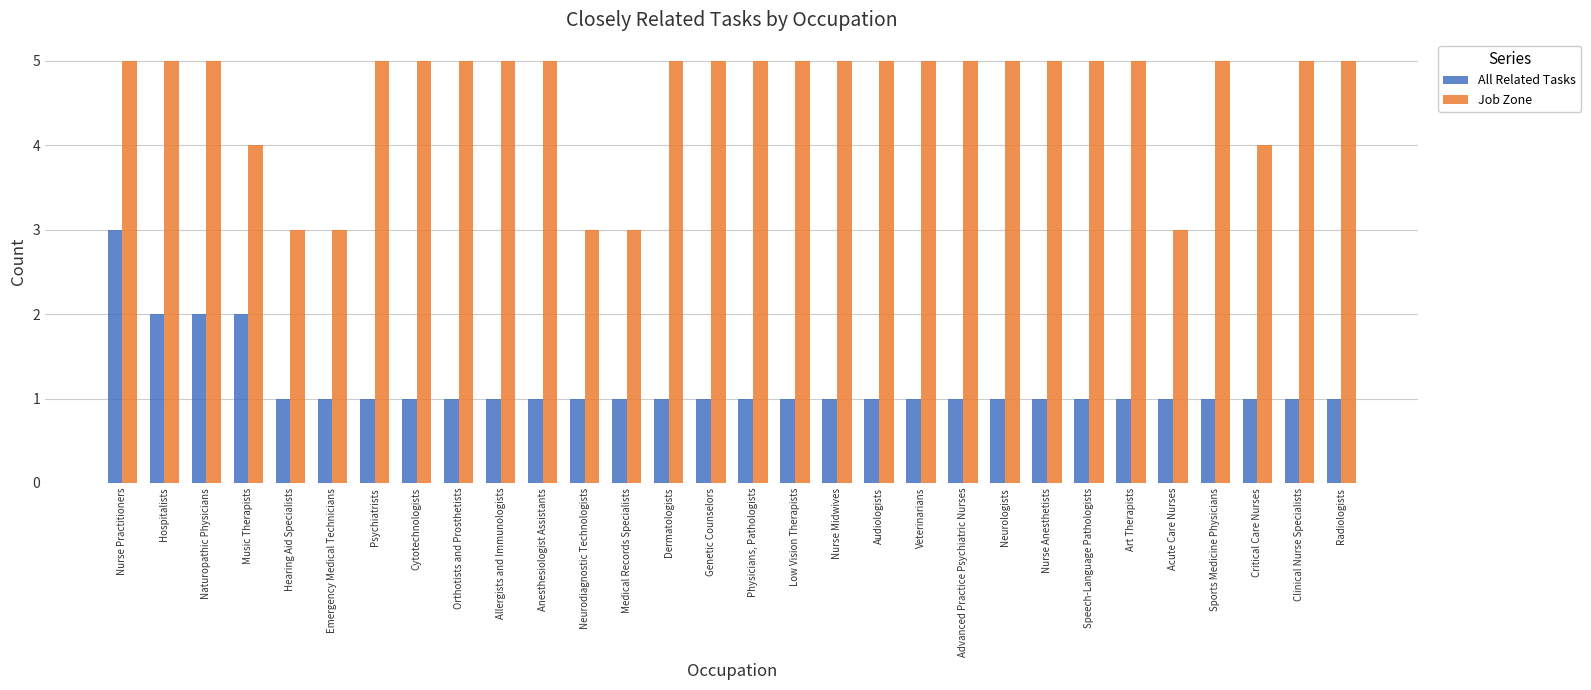

What is the total value across all series at Medical Records Specialists?

4